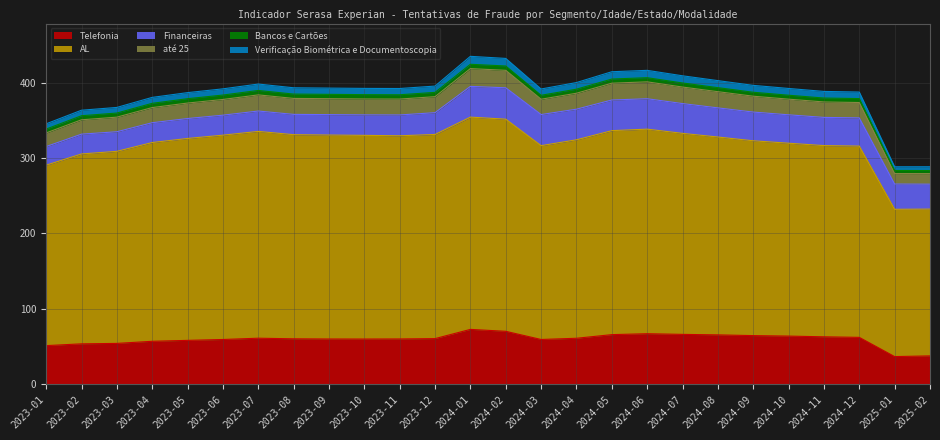

At which category is the sum across all series the highest?

2024-01